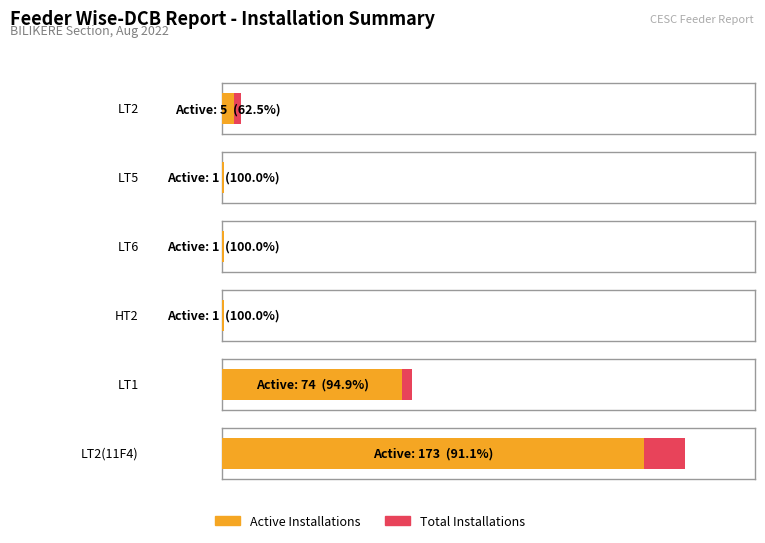

What is the greatest value displayed?

190